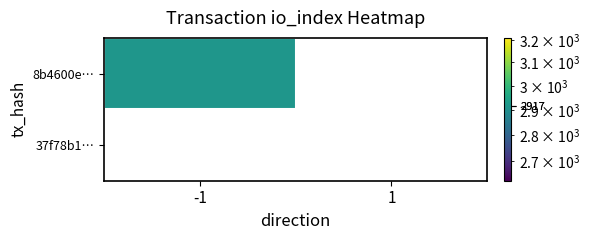

How many positive values does the 8b4600e789eda3b7479b4e4ee9fdac1f89449c2 series have?

1